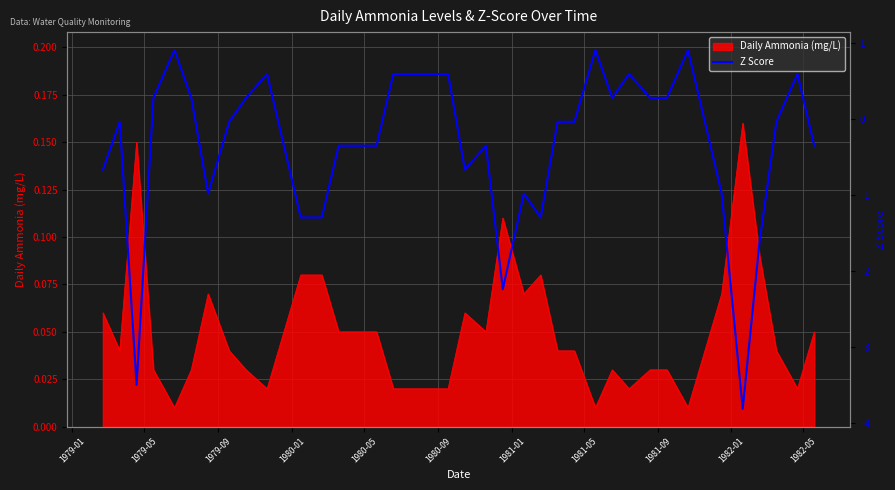

How many lines are shown in the chart?

1